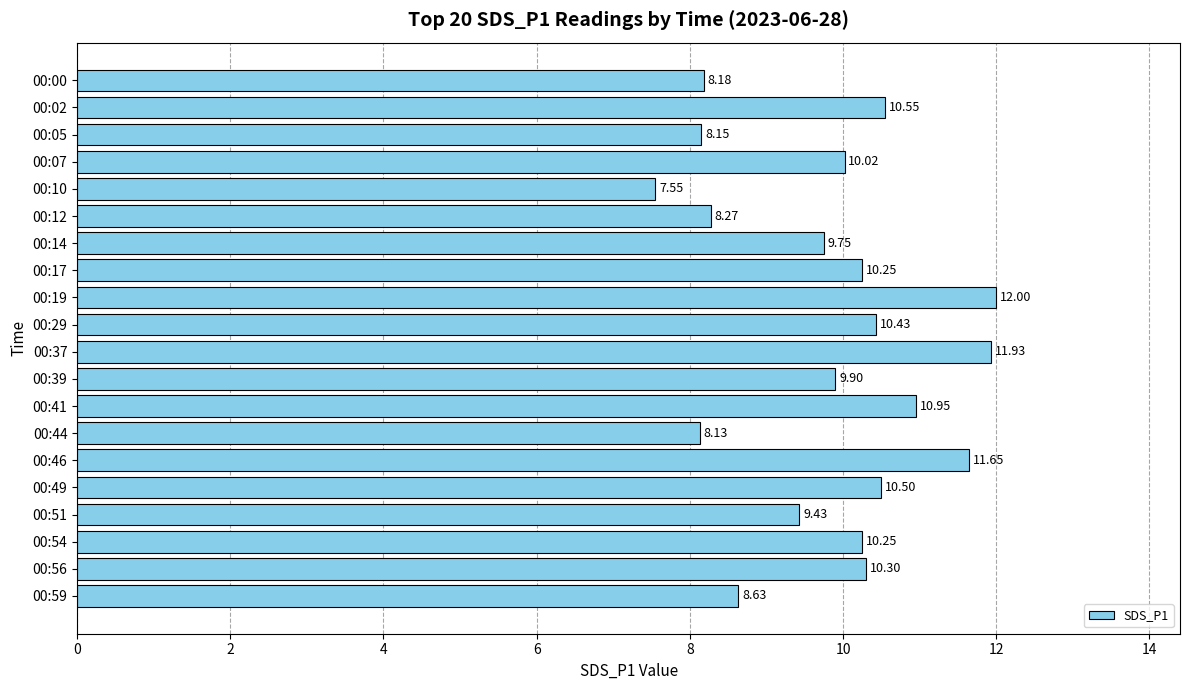

Between 00:17 and 00:46, which is larger?

00:46